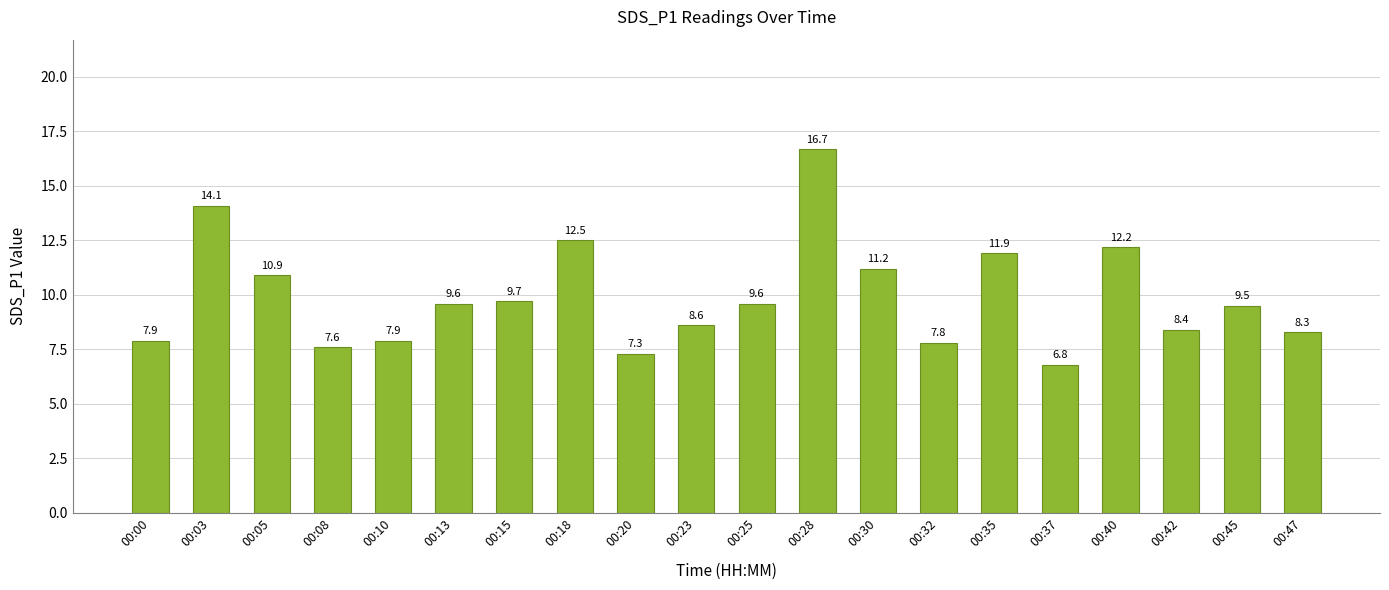

What is the sum of the values at 00:32 and 00:37?

14.6